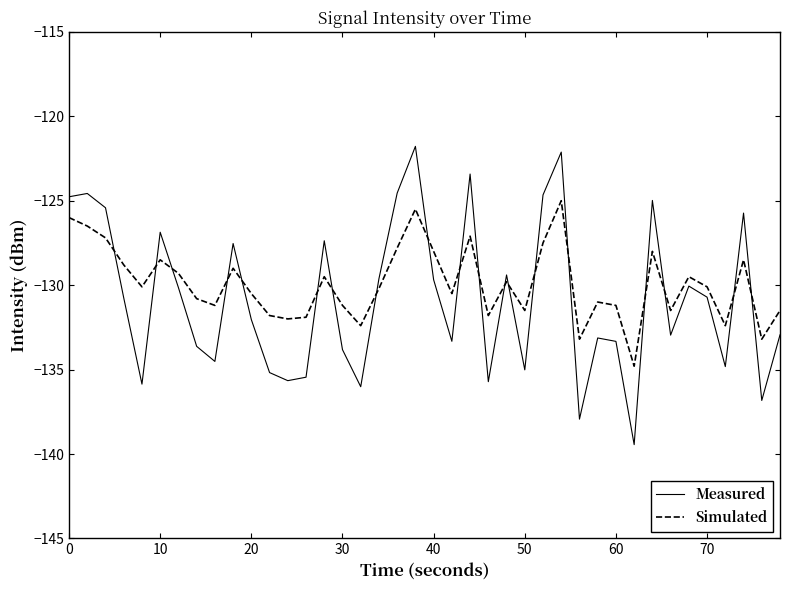

List the series in order of their peak value, lowest first.

Simulated, Measured